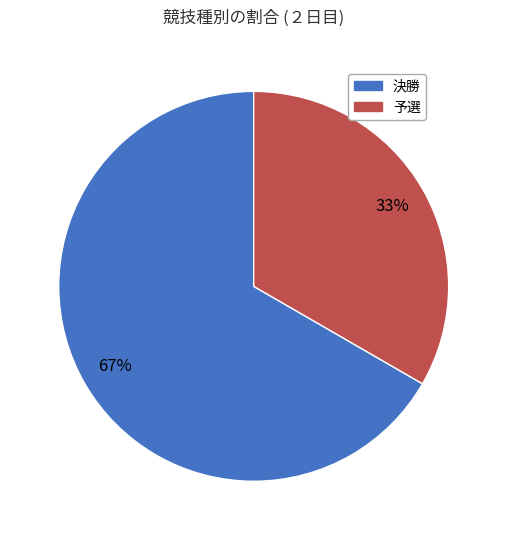

The 予選 slice represents 33% of the pie. True or false?

True